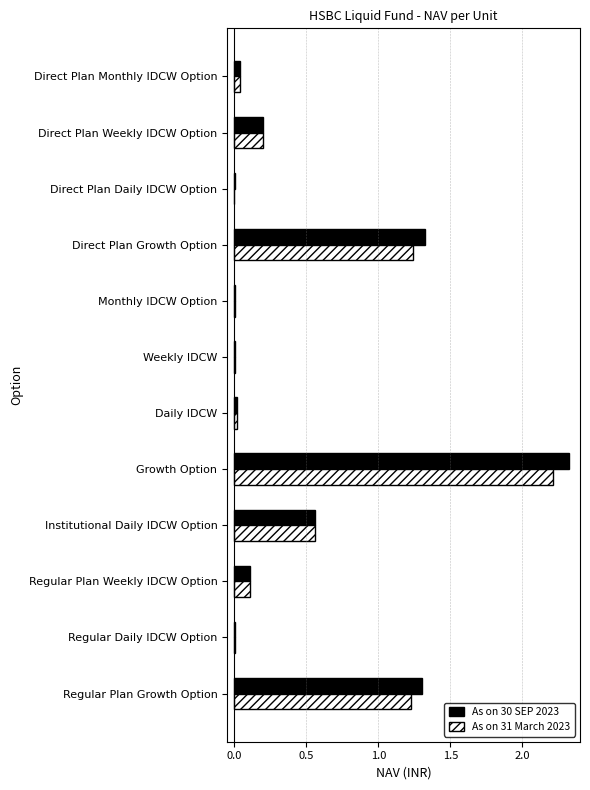

Which label corresponds to the largest value in the chart?

Growth Option